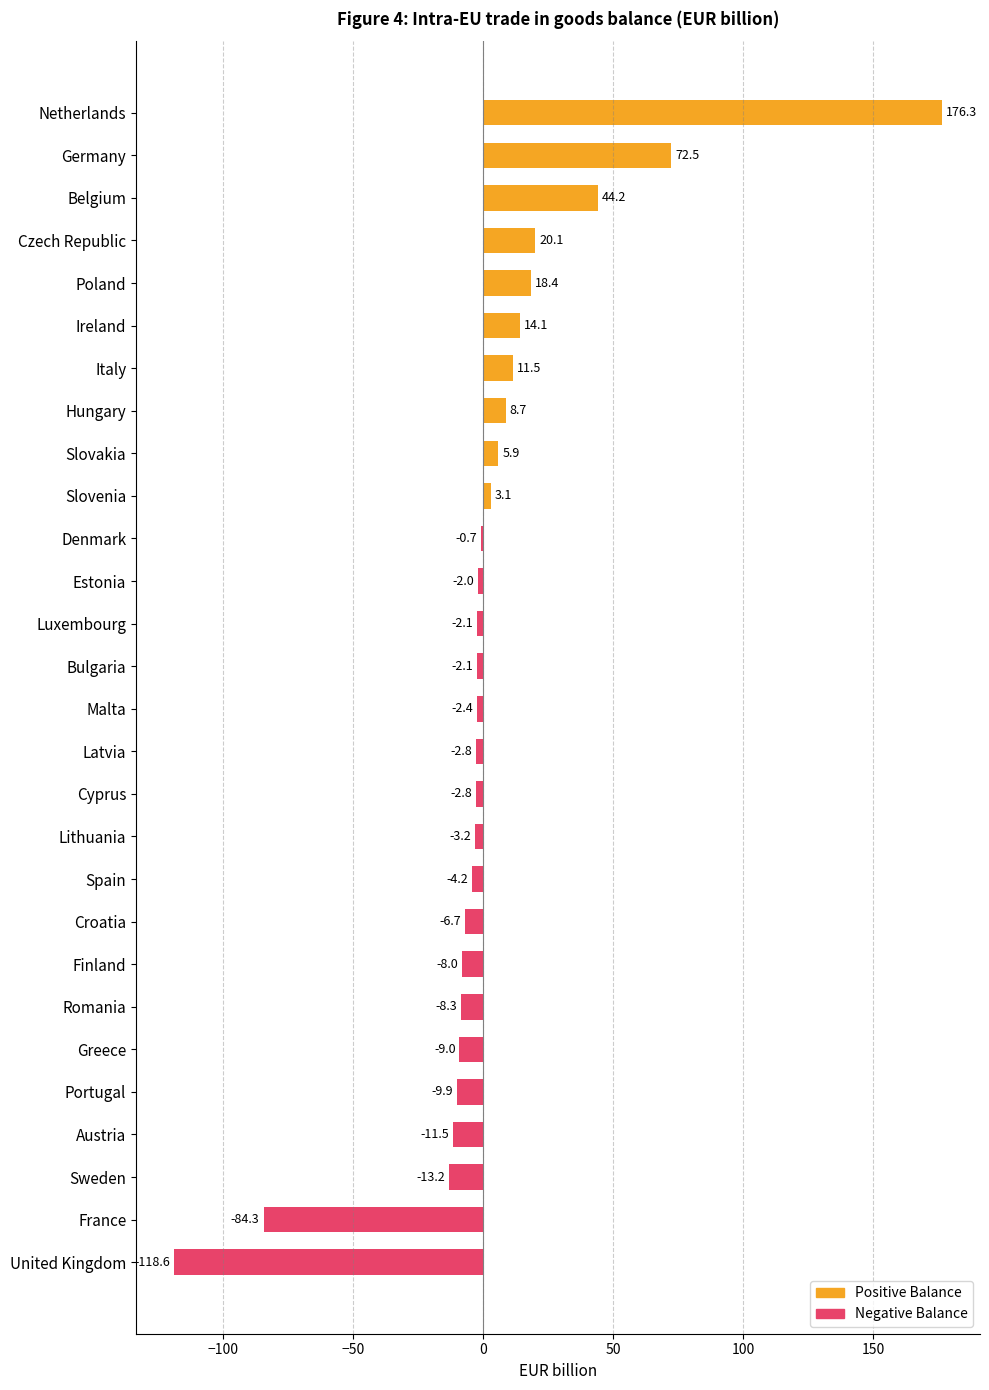

Is it true that the value at Latvia is -2.8?

True